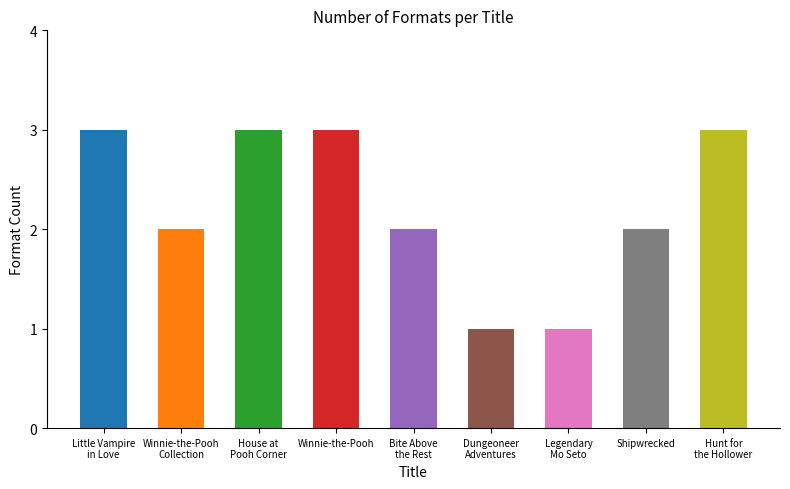

The chart shows a value of 2 at Shipwrecked. True or false?

True